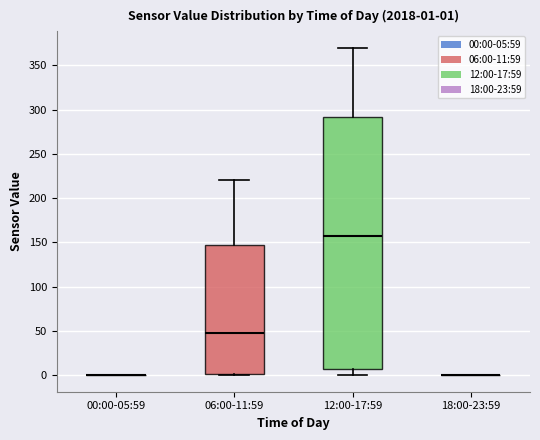

Comparing the boxes themselves (not the whiskers), which one is the tallest?

12:00-17:59